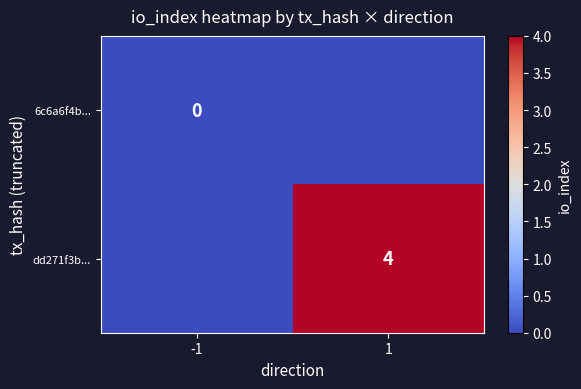

The value of dd271f3b... at 1 is 4. True or false?

True